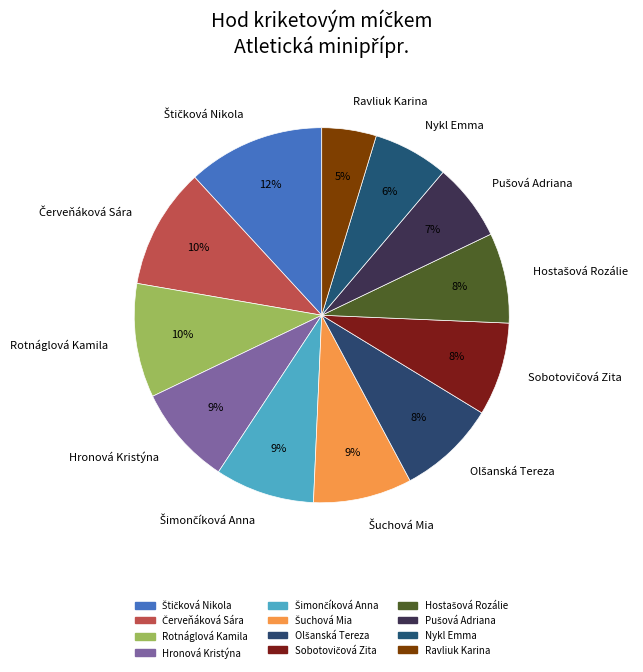

Does any single category account for the majority?

No